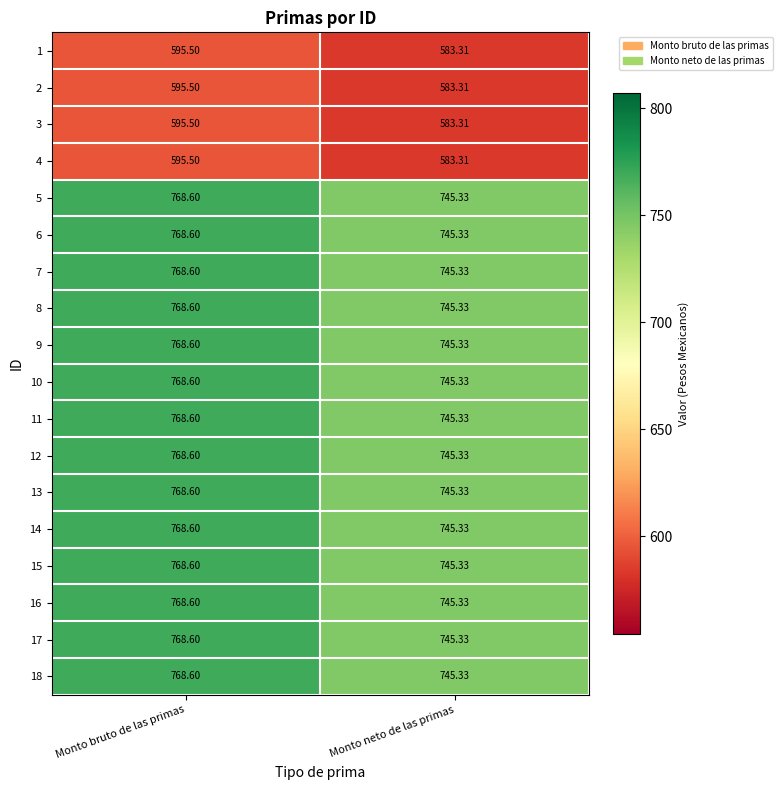

Which category has the highest value across all series?

Monto bruto de las primas